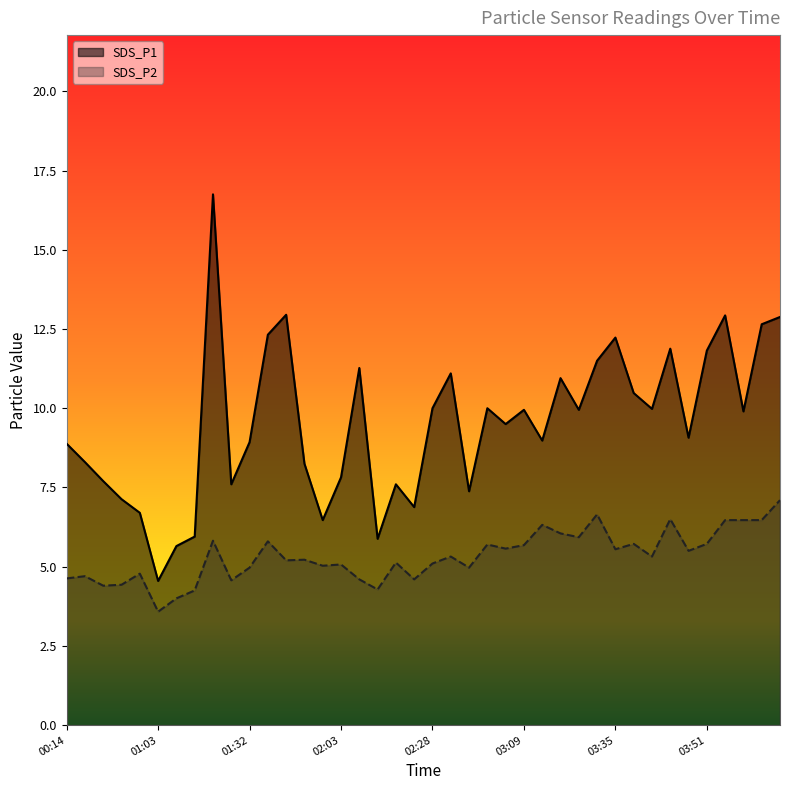

The value of SDS_P1 at 02:06 is 15.6. True or false?

False